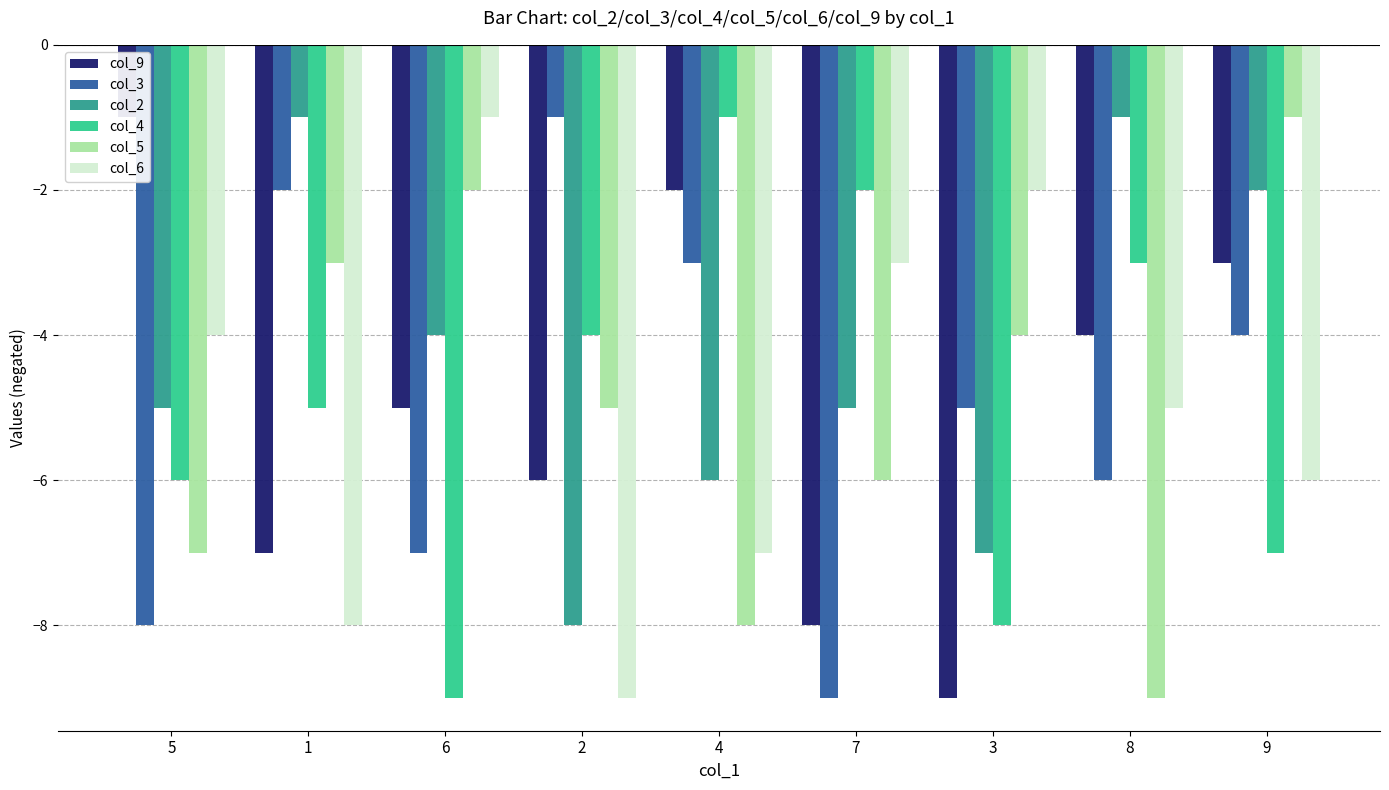

Reading left to right, list all the values displayed in this chart.

col_9: -1	-7	-5	-6	-2	-8	-9	-4	-3
col_3: -8	-2	-7	-1	-3	-9	-5	-6	-4
col_2: -5	-1	-4	-8	-6	-5	-7	-1	-2
col_4: -6	-5	-9	-4	-1	-2	-8	-3	-7
col_5: -7	-3	-2	-5	-8	-6	-4	-9	-1
col_6: -4	-8	-1	-9	-7	-3	-2	-5	-6